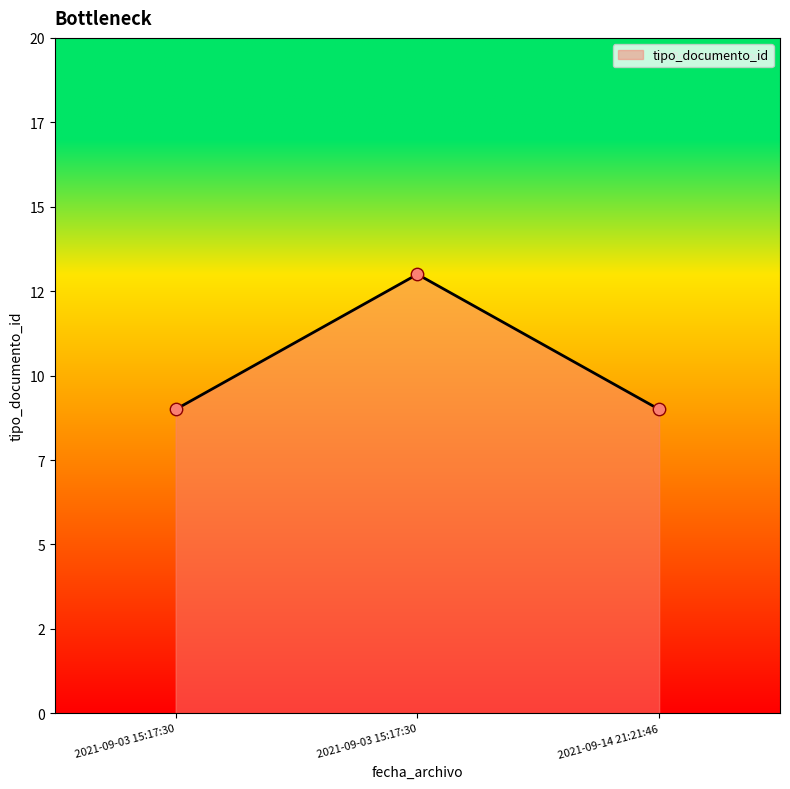

What is the ratio of the value at 2021-09-14 21:21:46 to the value at 2021-09-03 15:17:30?

0.7